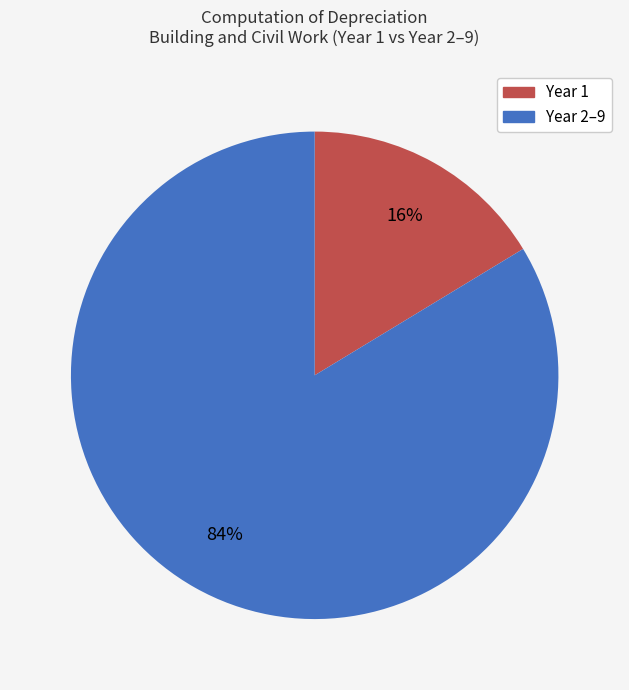

To the nearest percent, what is the average slice percentage?

50%